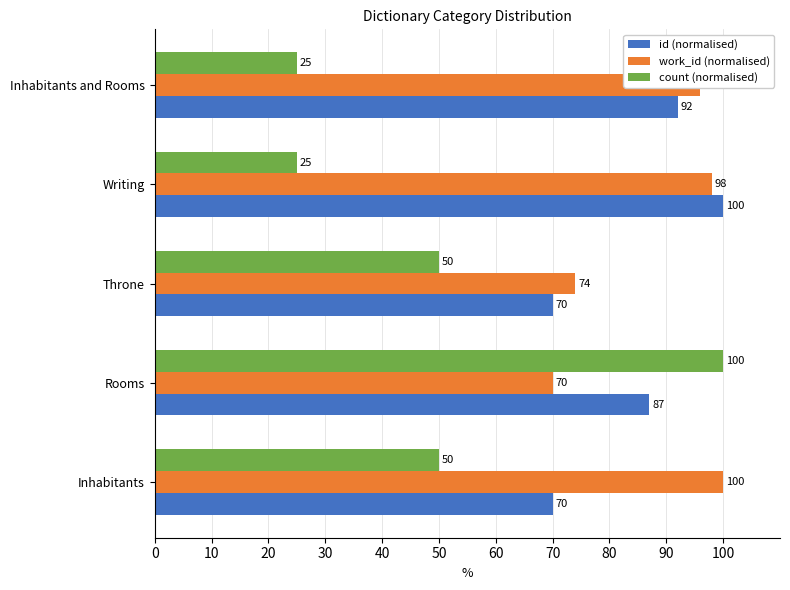

At which category is the sum across all series the highest?

Rooms